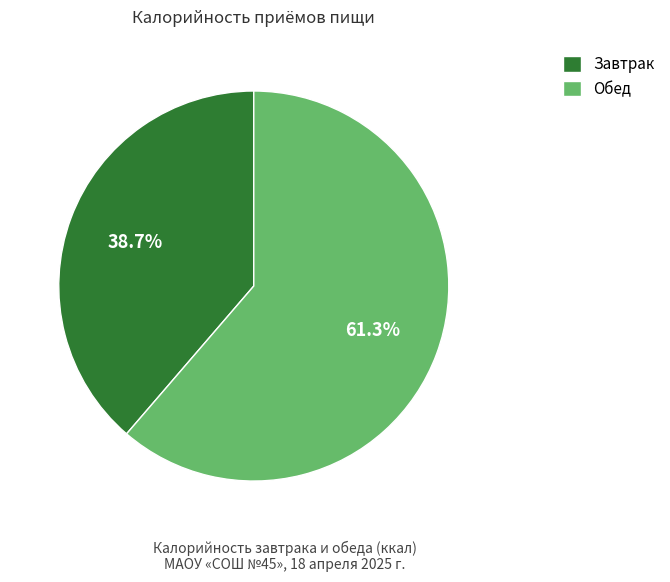

To the nearest percent, what percentage of the pie is Обед?

61%